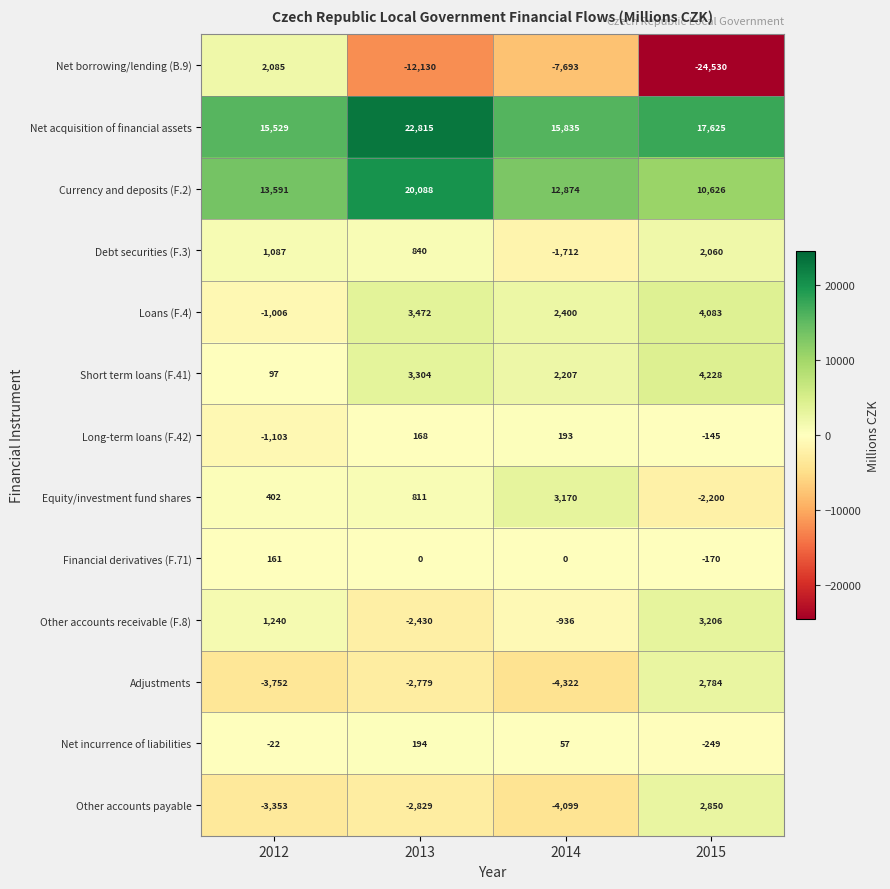

At how many categories does at least one series exceed 11119?

4